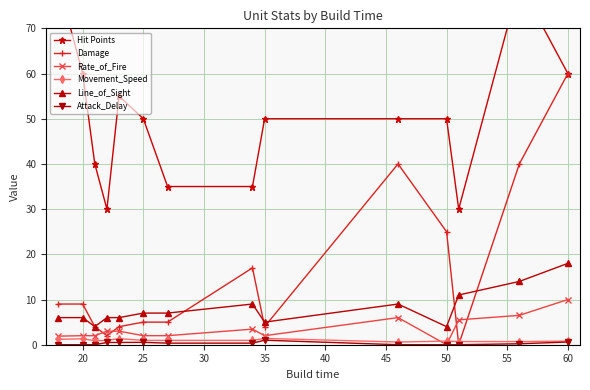

True or false: Rate_of_Fire and Line_of_Sight cross at least once.

False